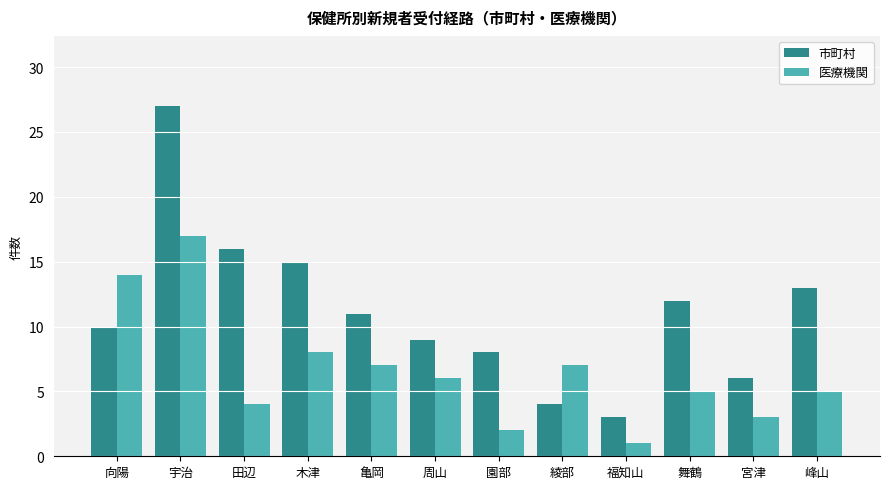

What position from the left is 田辺?

3